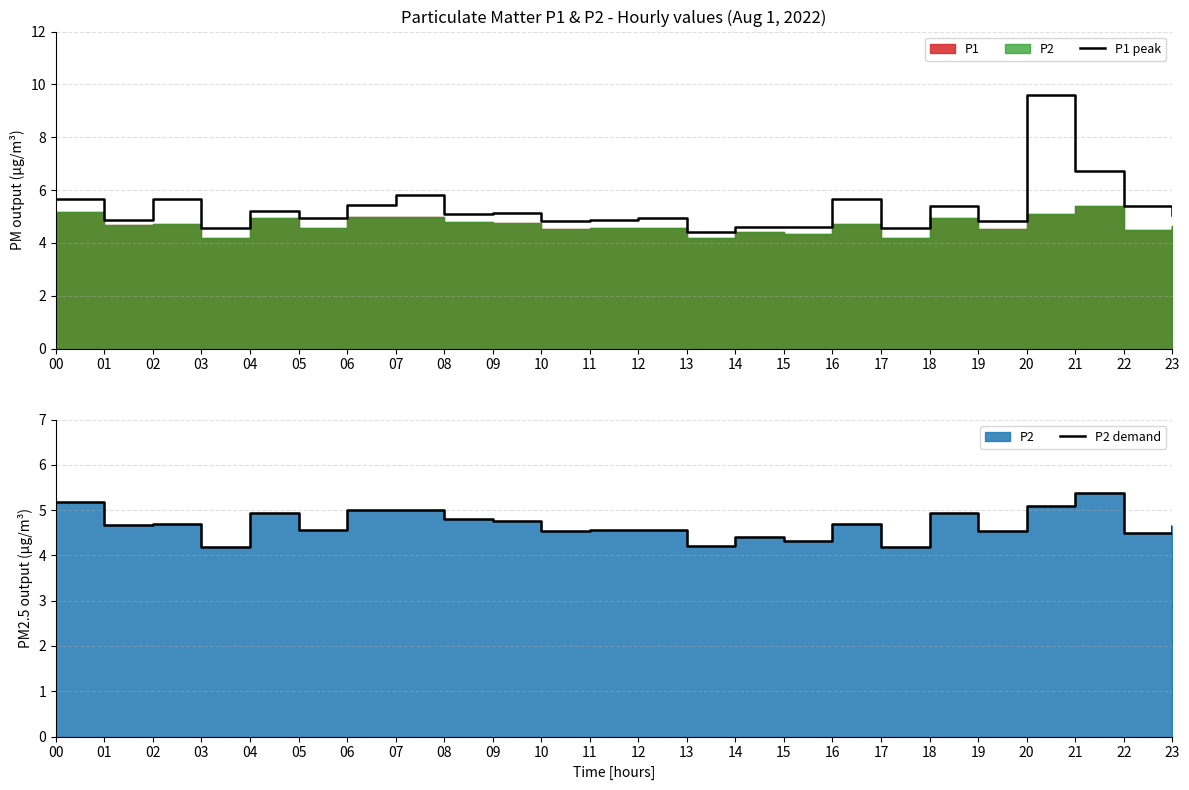

What is the total value across all series at 10?

9.4